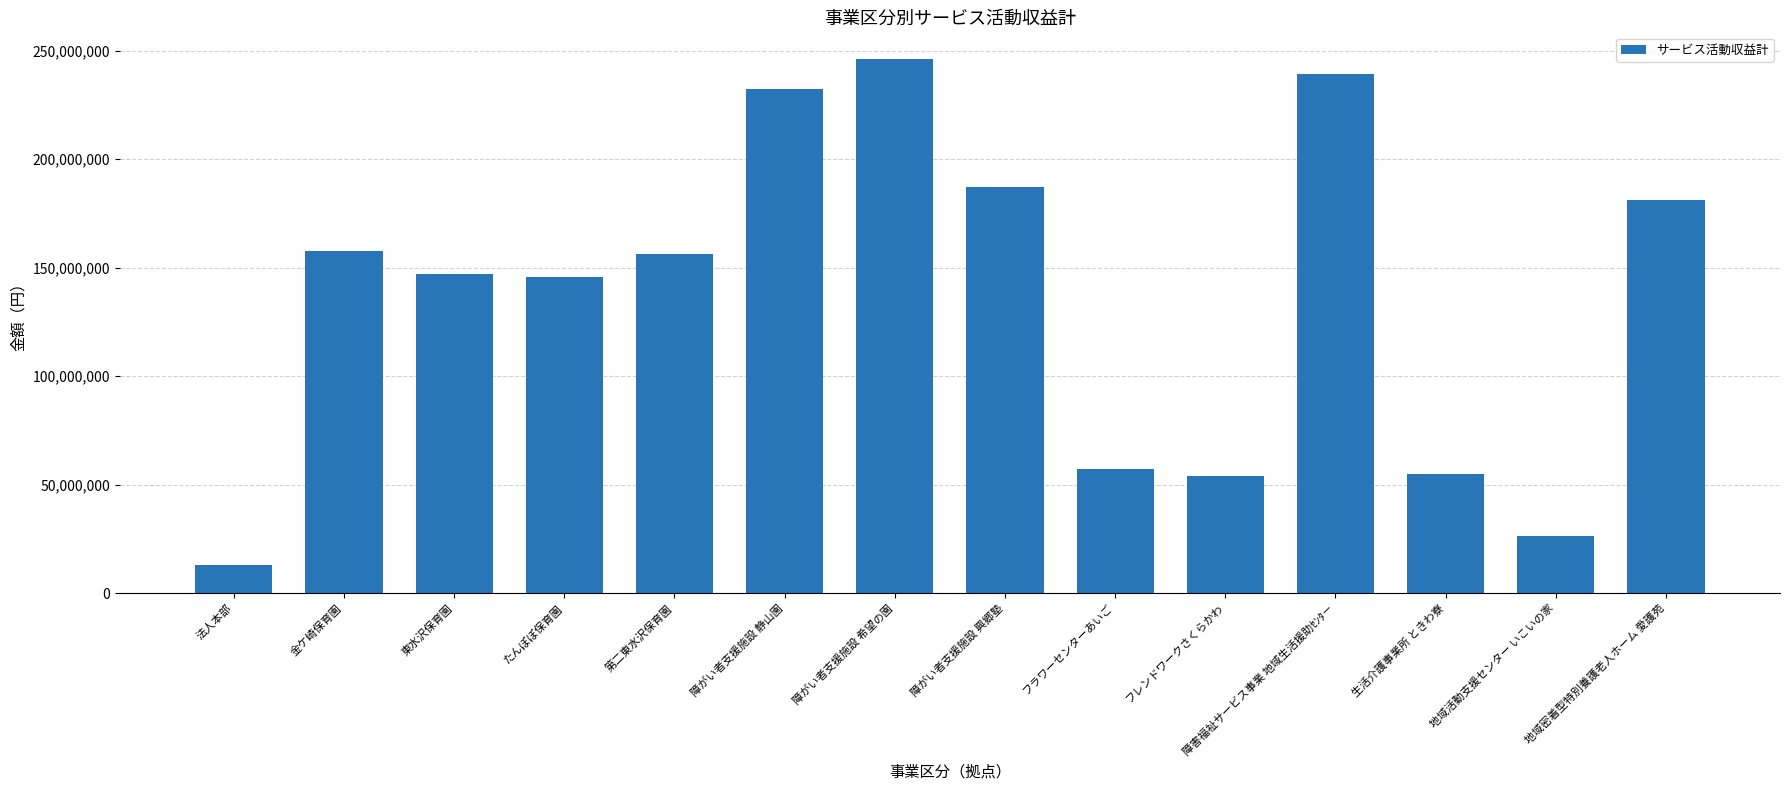

Does the chart contain any negative values?

No